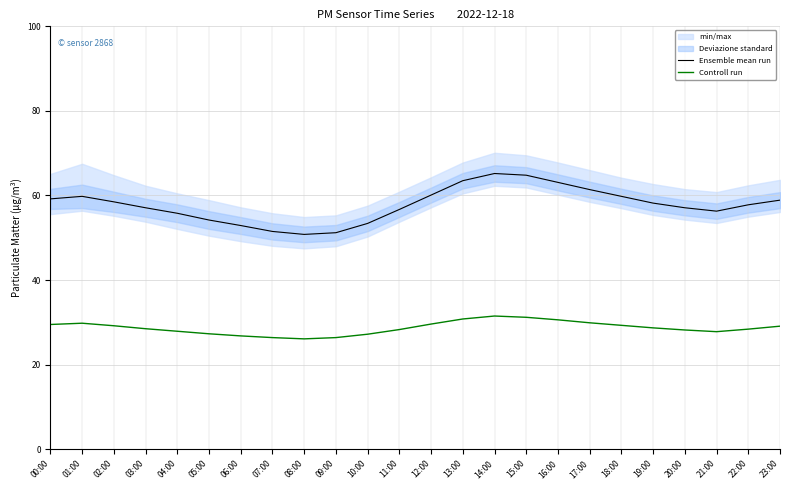

The Ensemble mean run series shows 64.8 at 15:00. True or false?

True